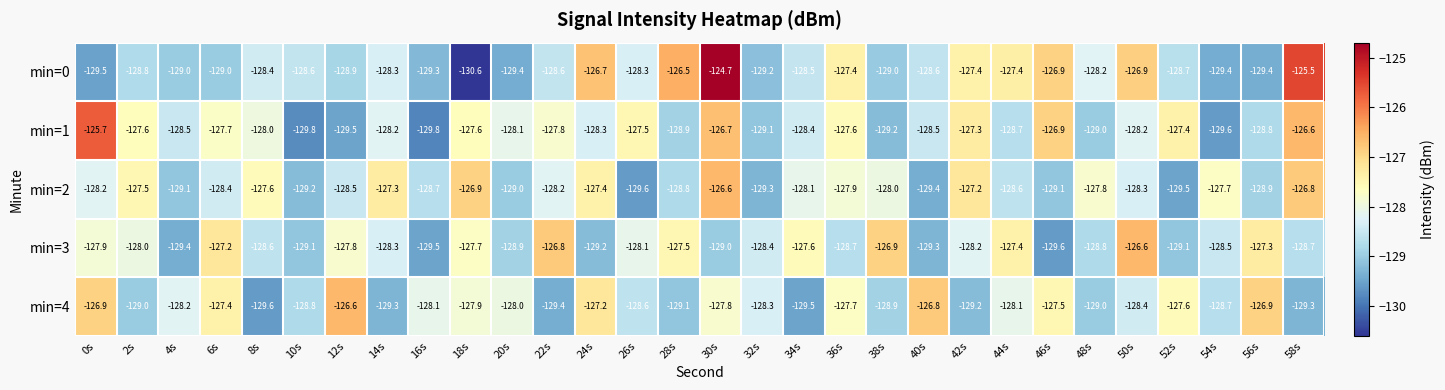

Rank the series at 58s from highest to lowest value.

min=0, min=1, min=2, min=3, min=4